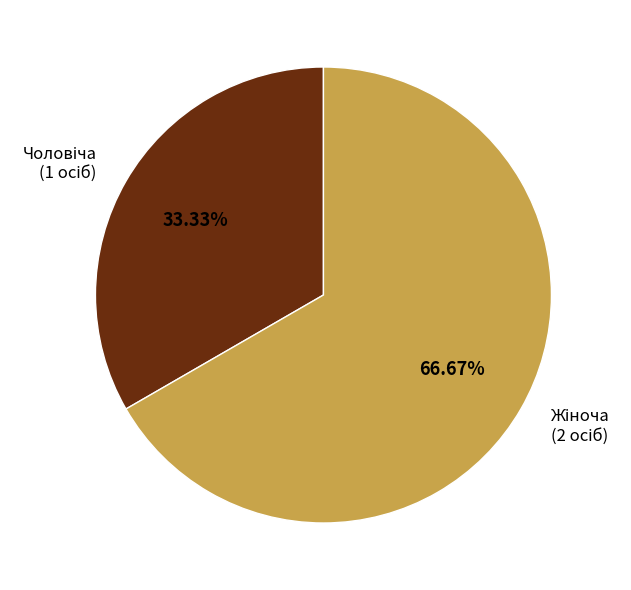

Is there any slice that represents more than half of the pie?

Yes